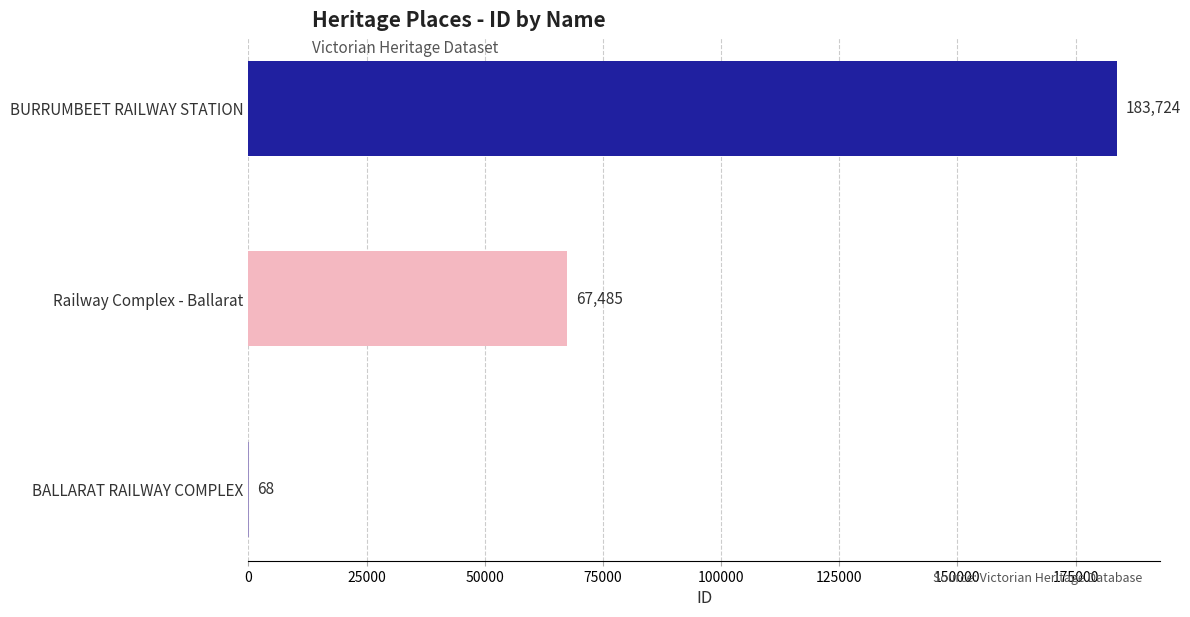

What is the sum of all values?

251277